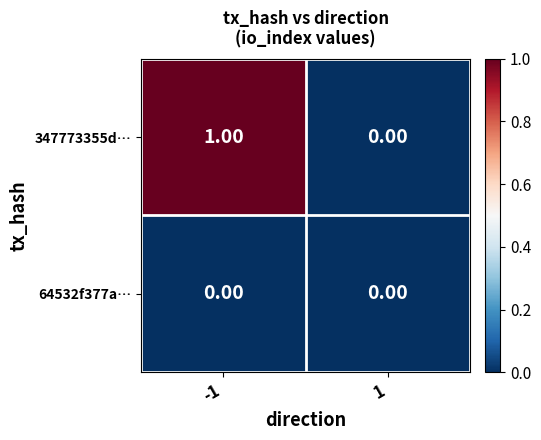

Is the value of 347773355d… at -1 greater than the value of 64532f377a… at -1?

Yes